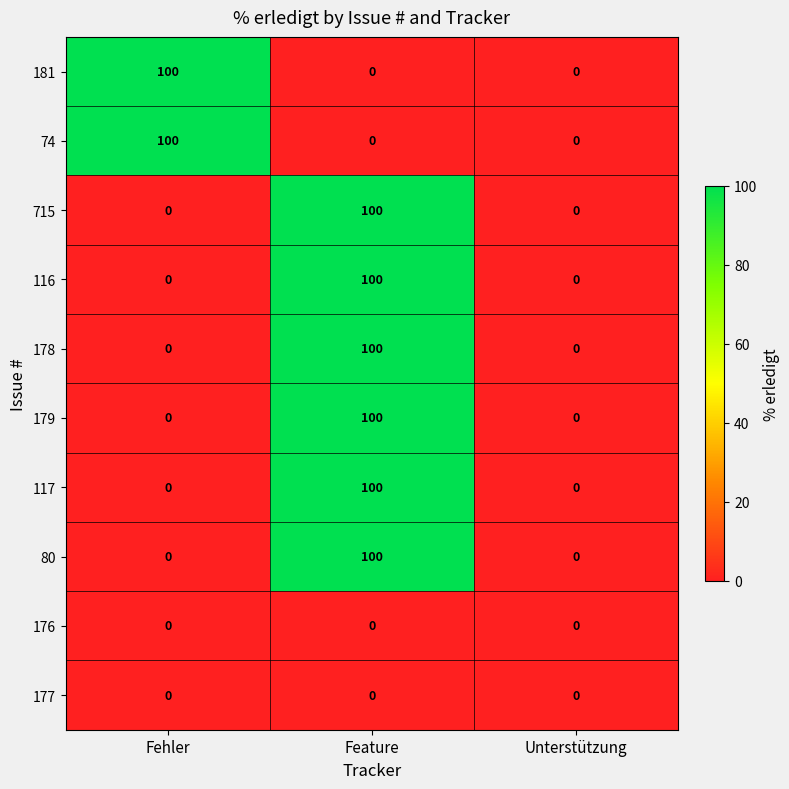

What is the difference between the highest and lowest values at Feature?

100